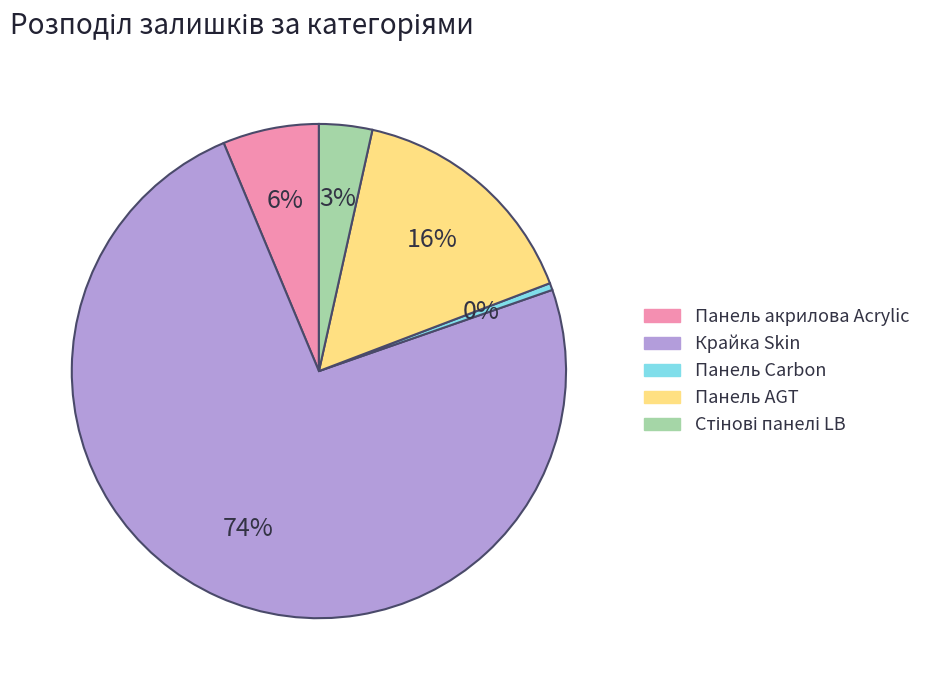

To the nearest percent, what is the average slice percentage?

20%